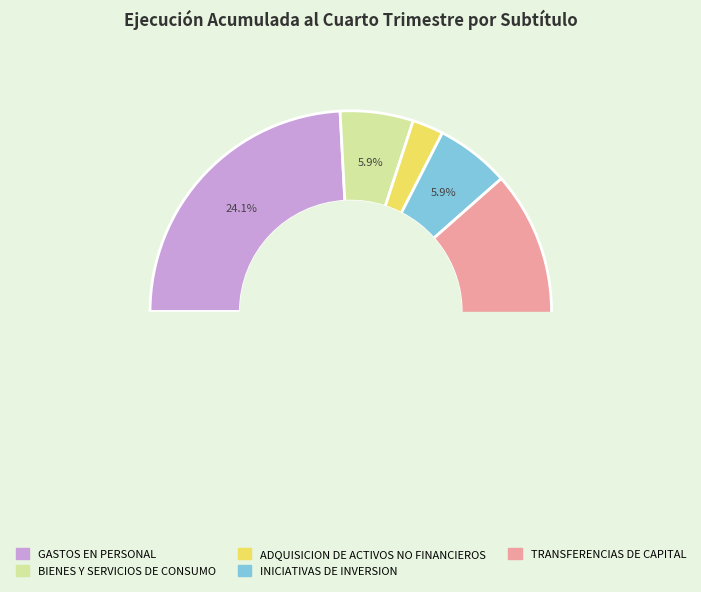

What is the change in value from ADQUISICION DE ACTIVOS NO FINANCIEROS to INICIATIVAS DE INVERSION?

+165589